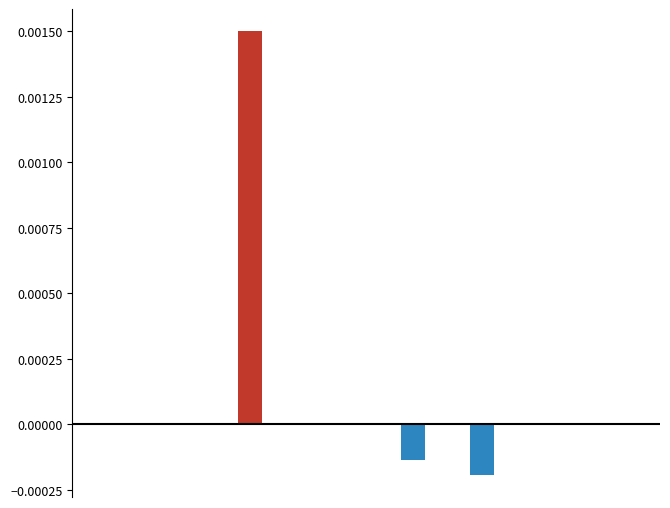

Are the bars horizontal?

No